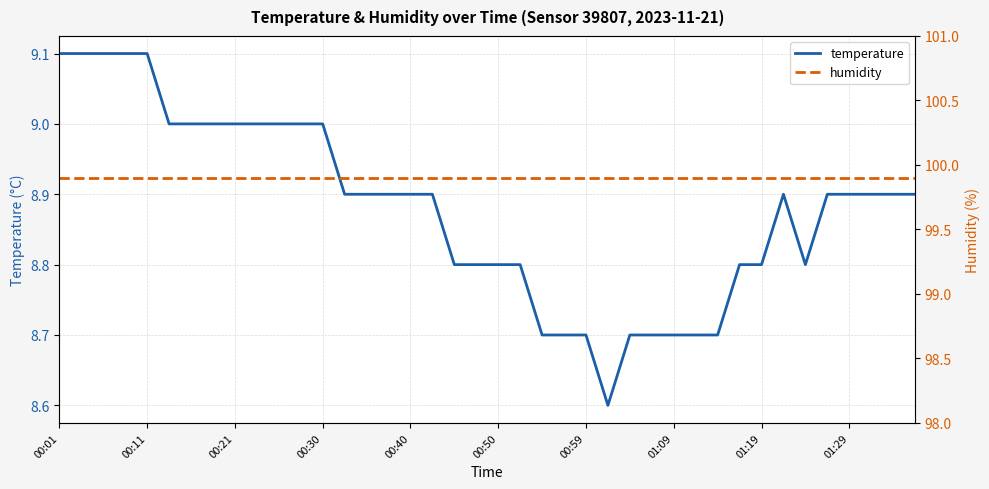

Which series has the largest total across all categories?

humidity